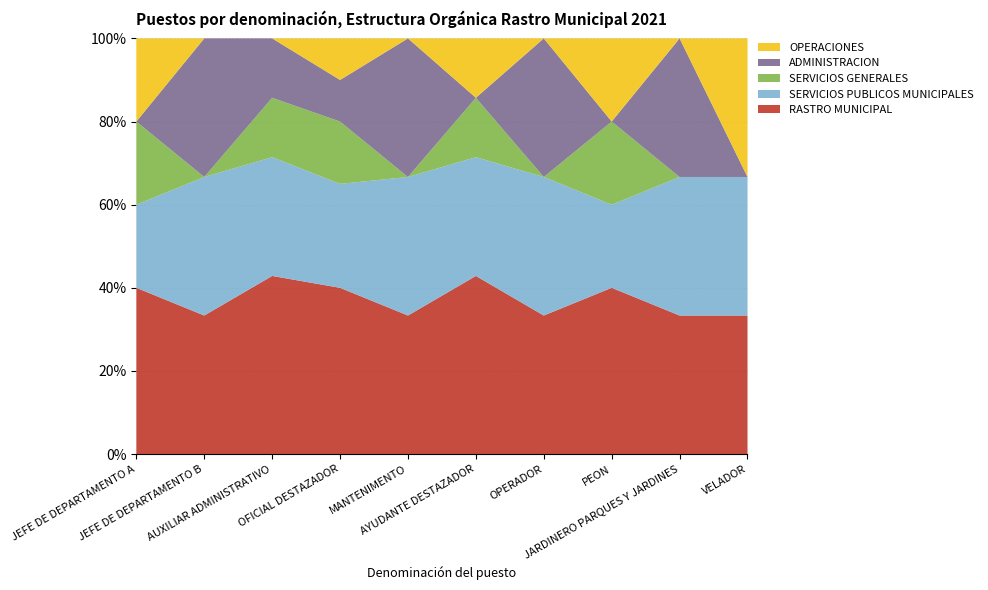

Reading right to left, list all the values displayed in this chart.

RASTRO MUNICIPAL: 1	1	2	1	3	1	8	3	1	2
SERVICIOS PUBLICOS MUNICIPALES: 1	1	1	1	2	1	5	2	1	1
SERVICIOS GENERALES: 0	0	1	0	1	0	3	1	0	1
ADMINISTRACION: 0	1	0	1	0	1	2	1	1	0
OPERACIONES: 1	0	1	0	1	0	2	0	0	1